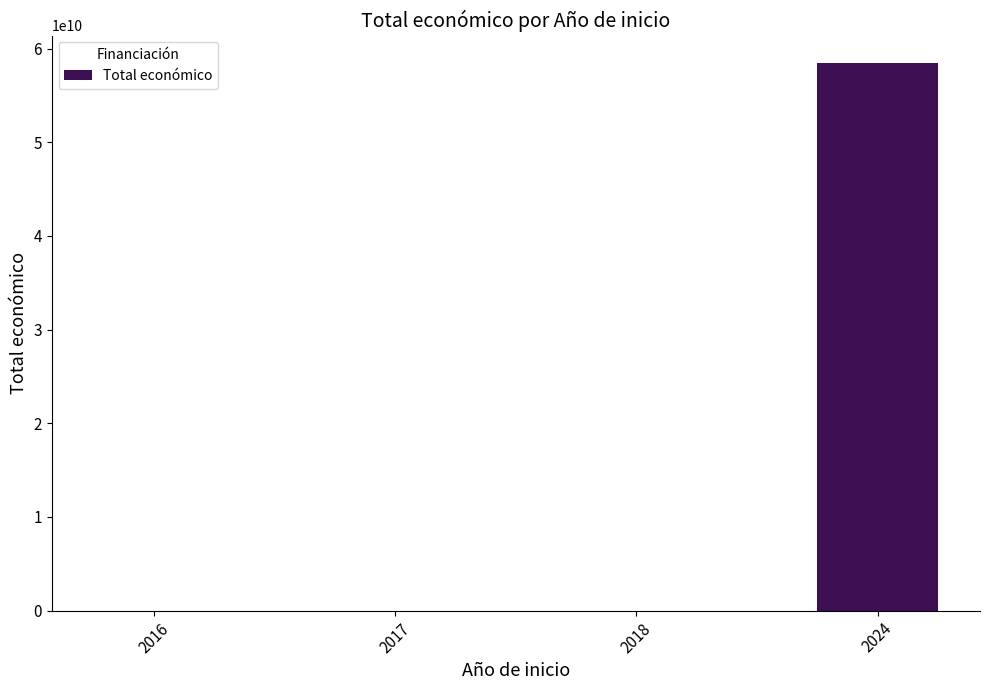

What is the maximum value shown in the chart?

58463541715